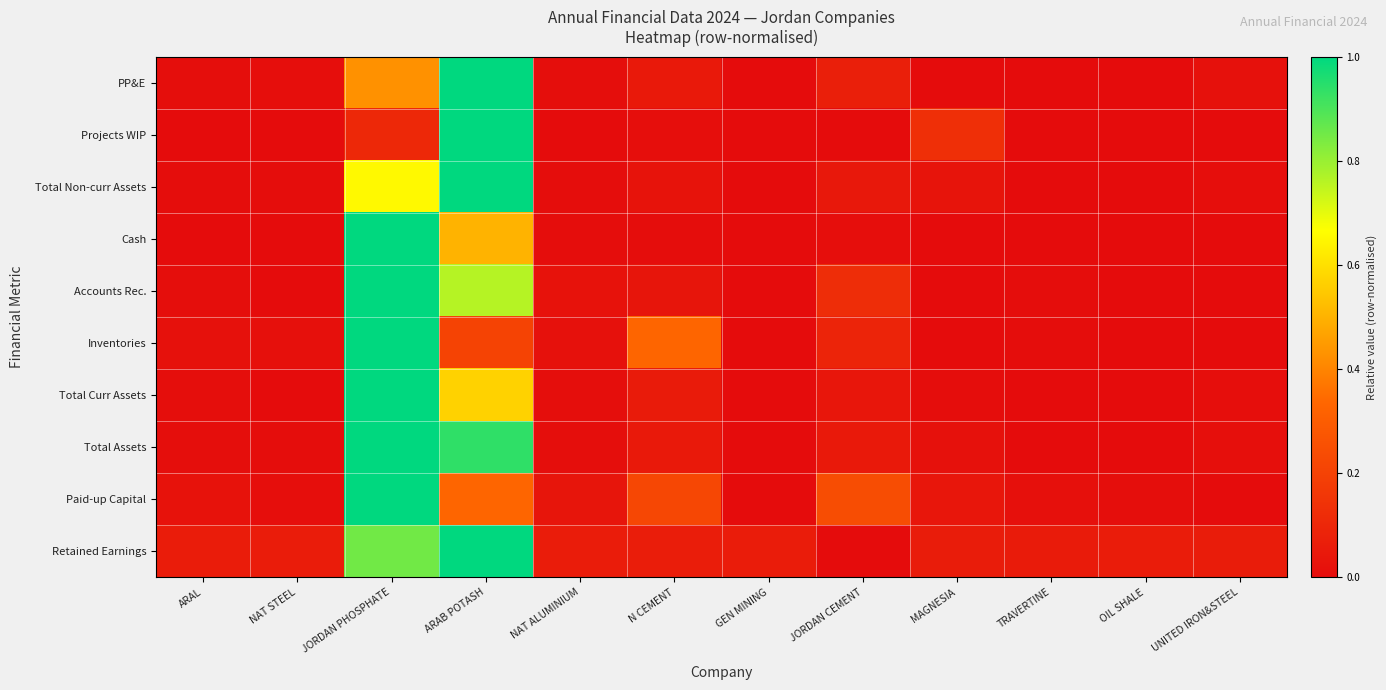

At which category is the sum across all series the highest?

JORDAN PHOSPHATE